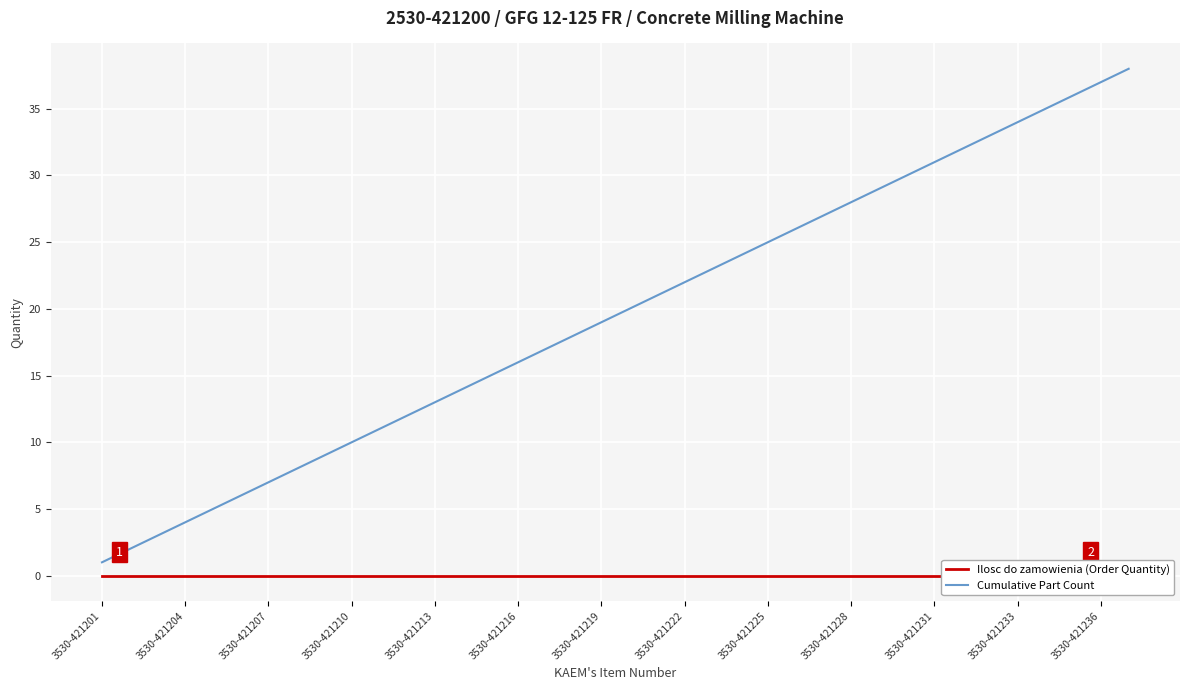

List the series in order of their peak value, lowest first.

Ilosc do zamowienia (Order Quantity), Cumulative Part Count